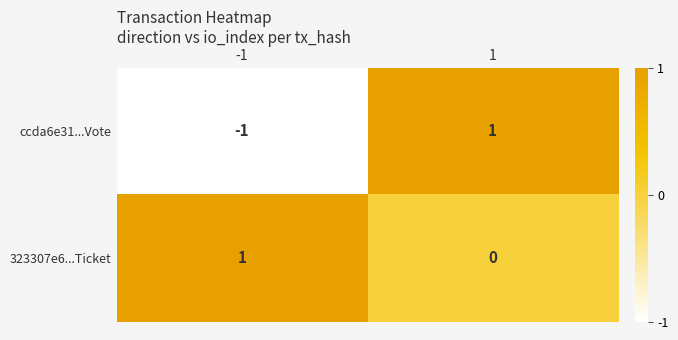

Between -1 and 1, which series saw the biggest shift?

ccda6e31...Vote